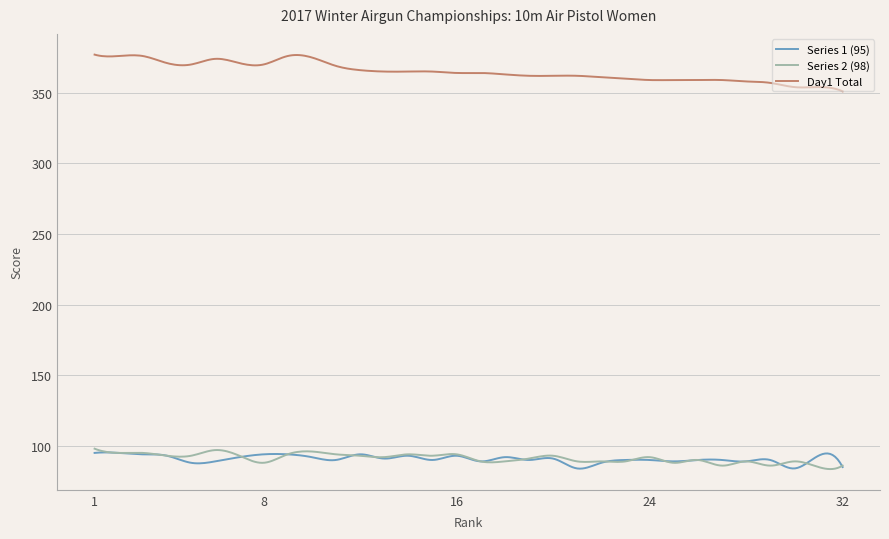

What is the smallest value displayed?

83.6